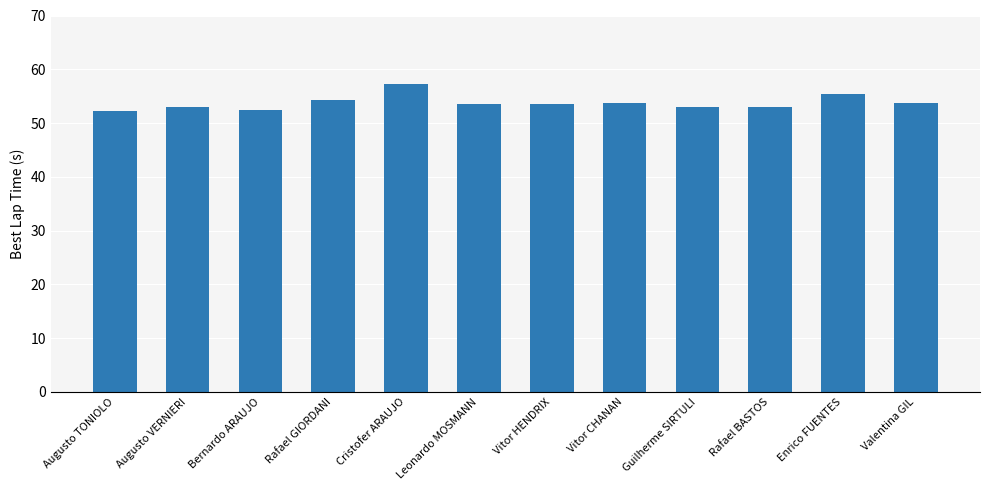

The value at Cristofer ARAUJO is 57.3. True or false?

True